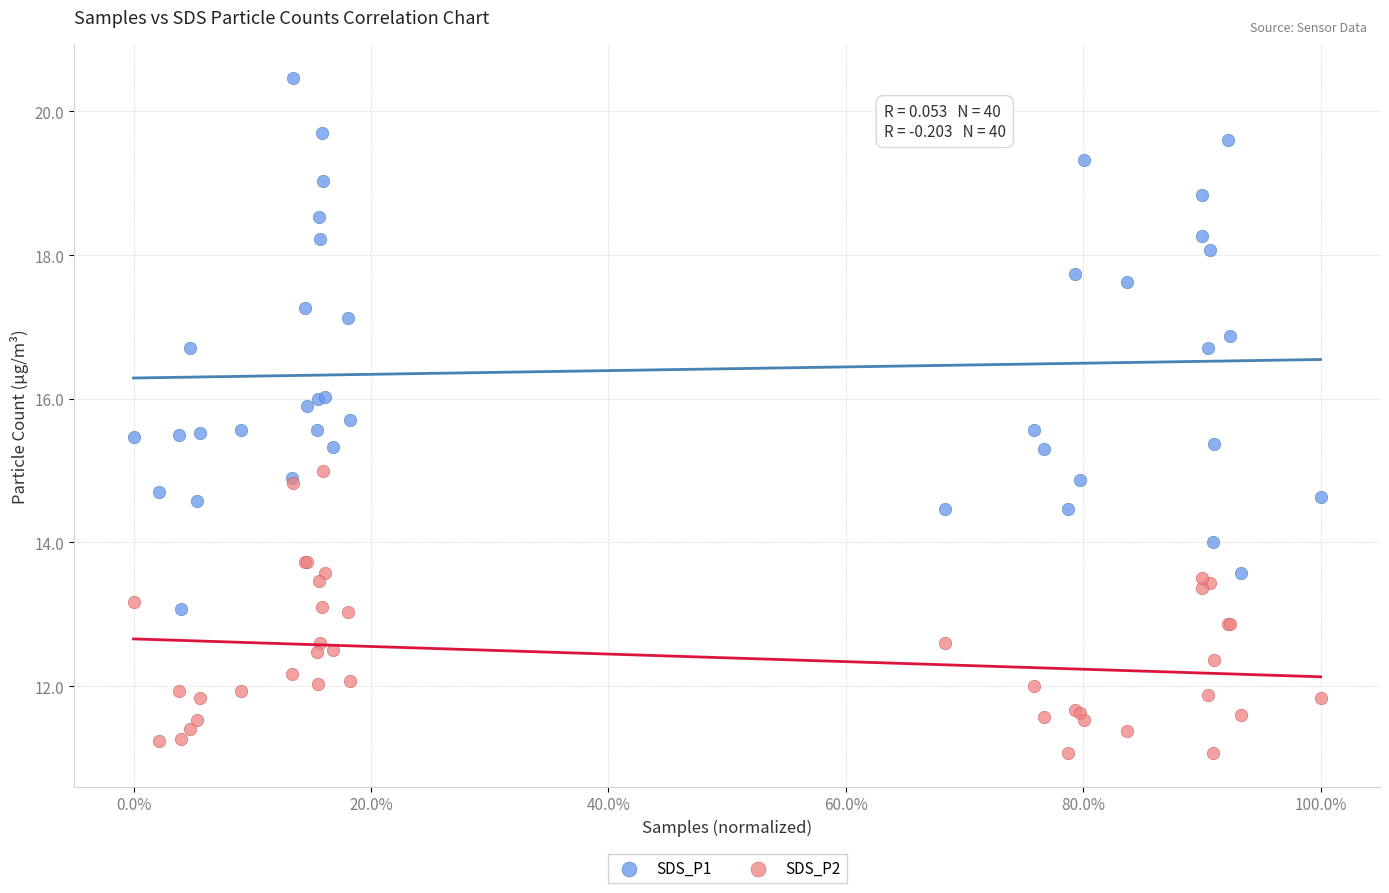

Which series has the widest spread of Y values?

SDS_P1